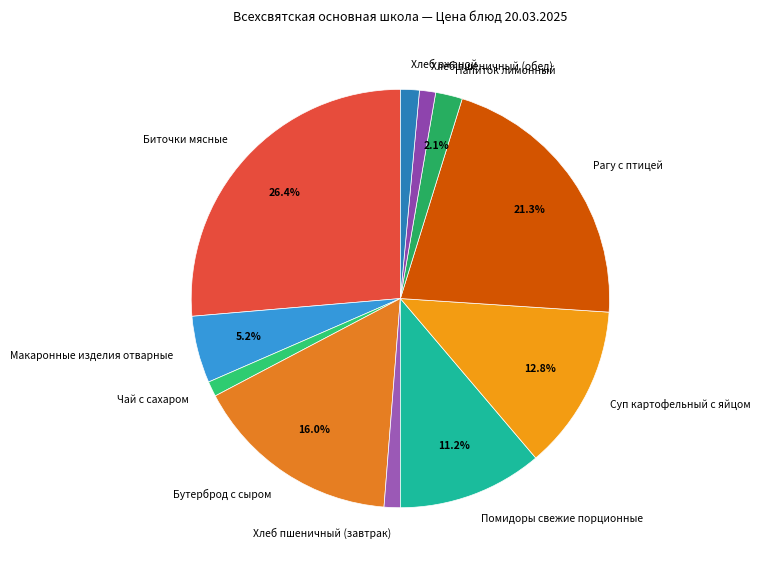

How many segments does this pie chart have?

11